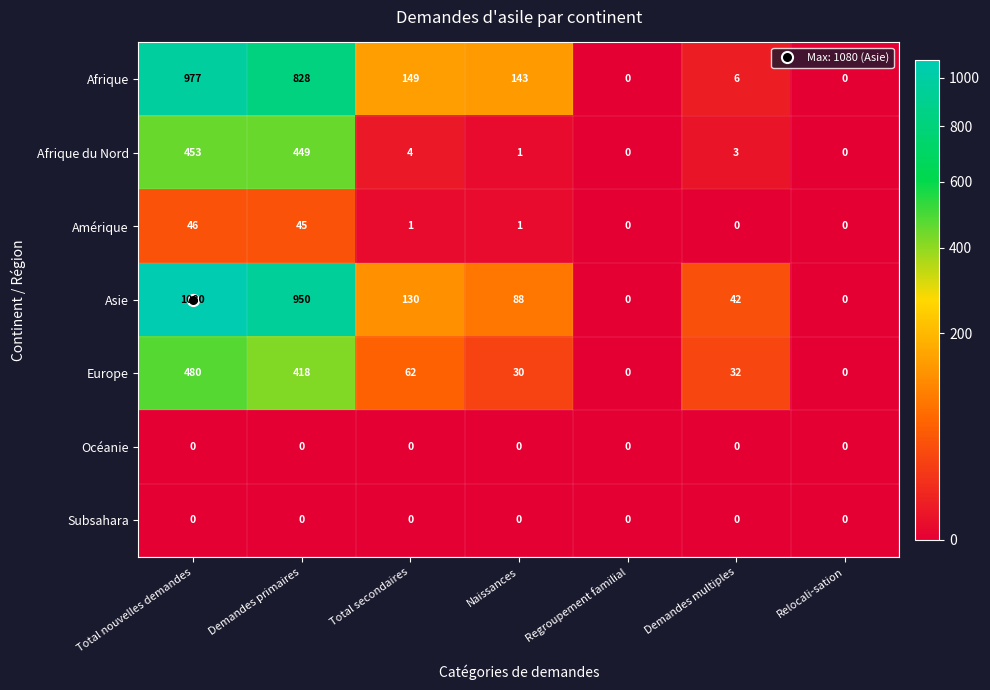

Is the value of Afrique du Nord at Total secondaires greater than the value of Afrique at Naissances?

No